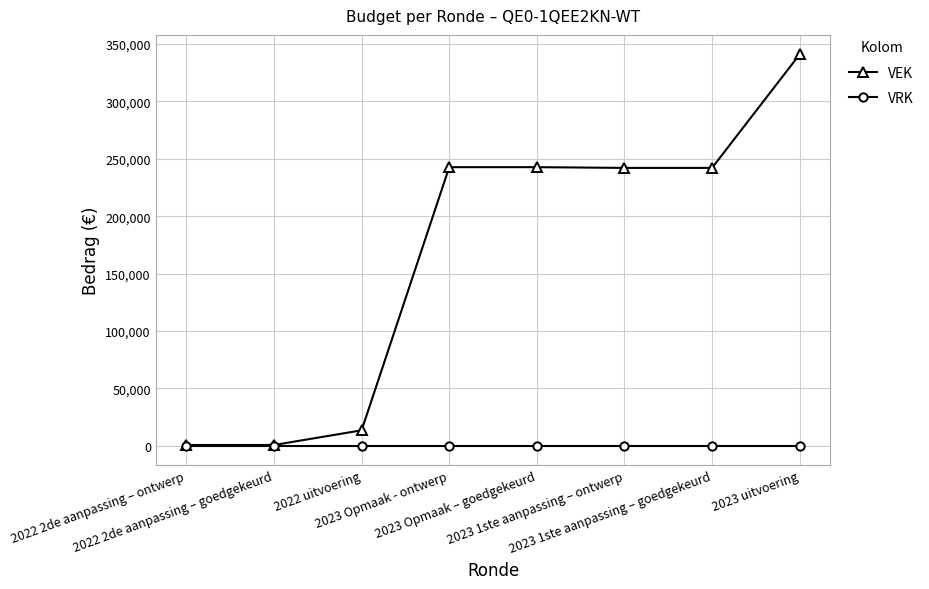

Which category has the highest value across all series?

2023 uitvoering